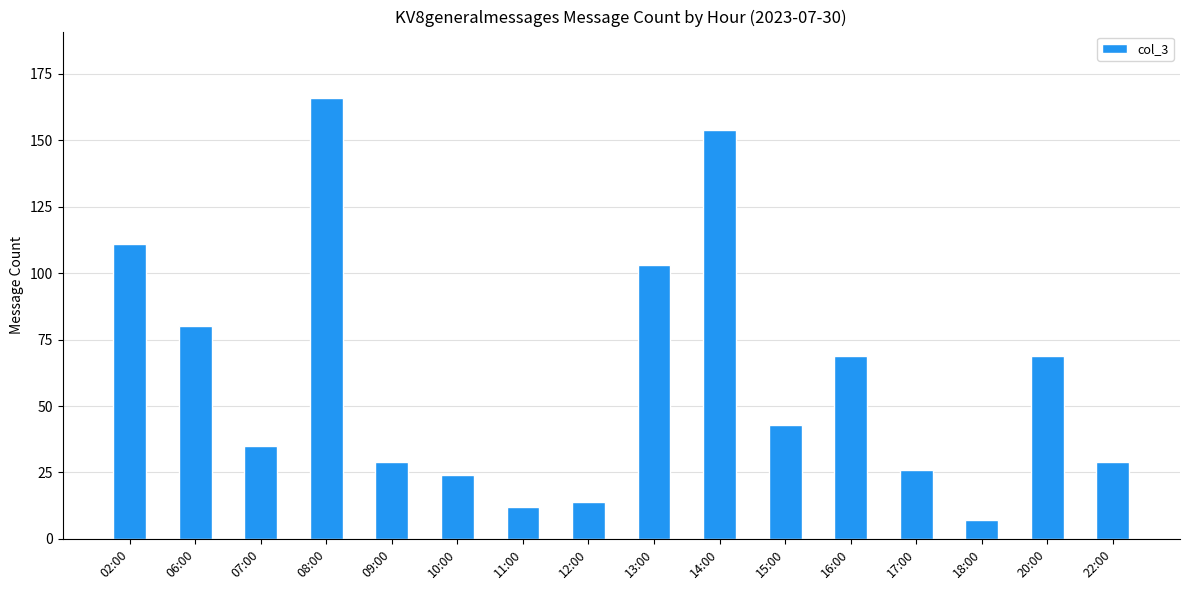

Does the chart contain stacked bars?

No